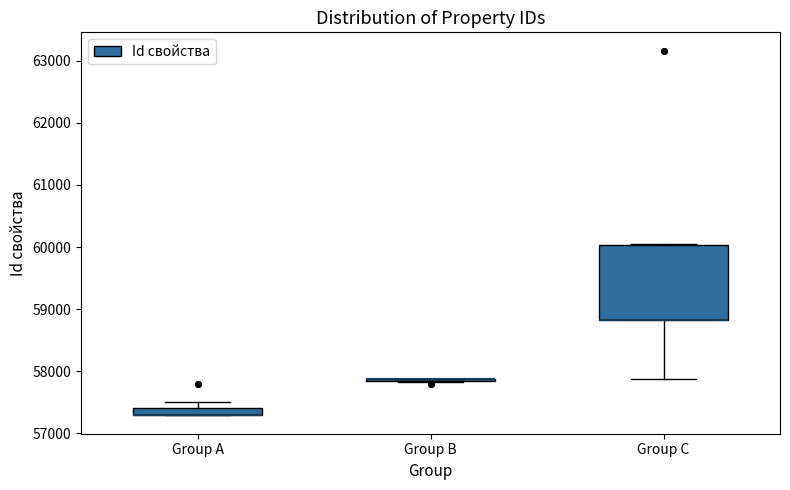

Which box is the tallest, from its lower edge to its upper edge?

Group C